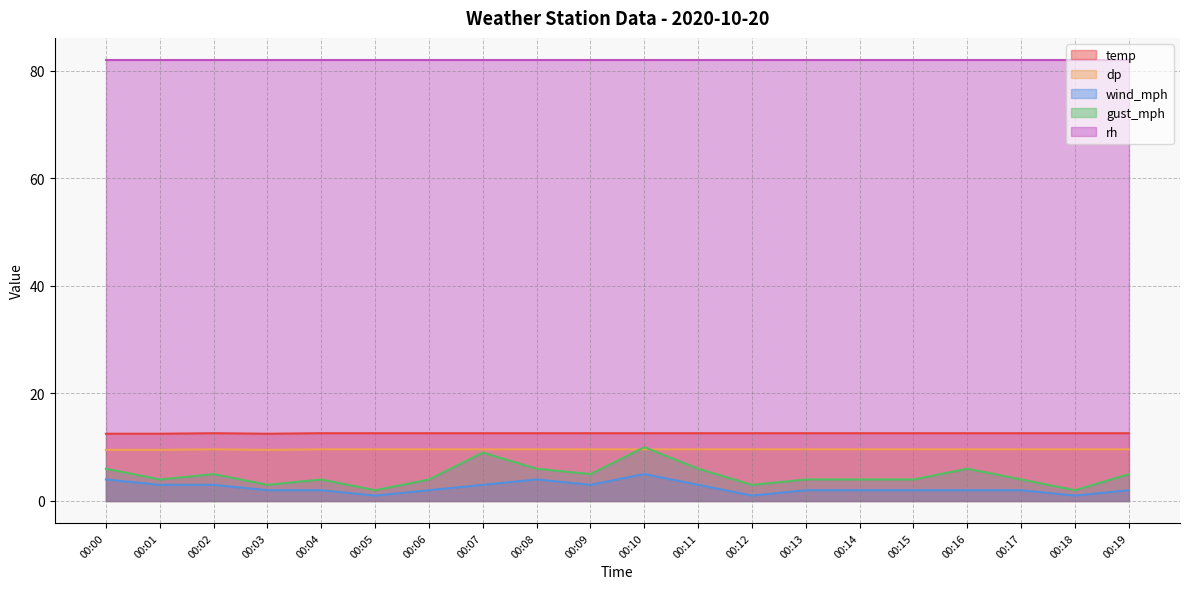

At how many categories does at least one series exceed 6?

20